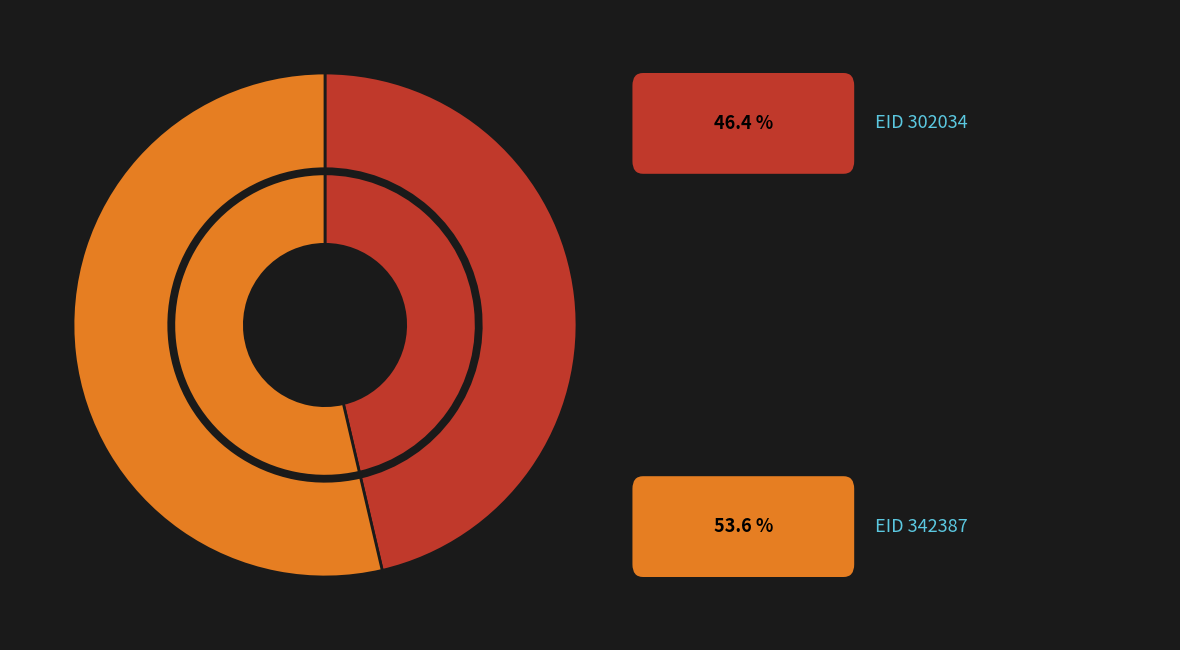

What is the majority slice?

342387